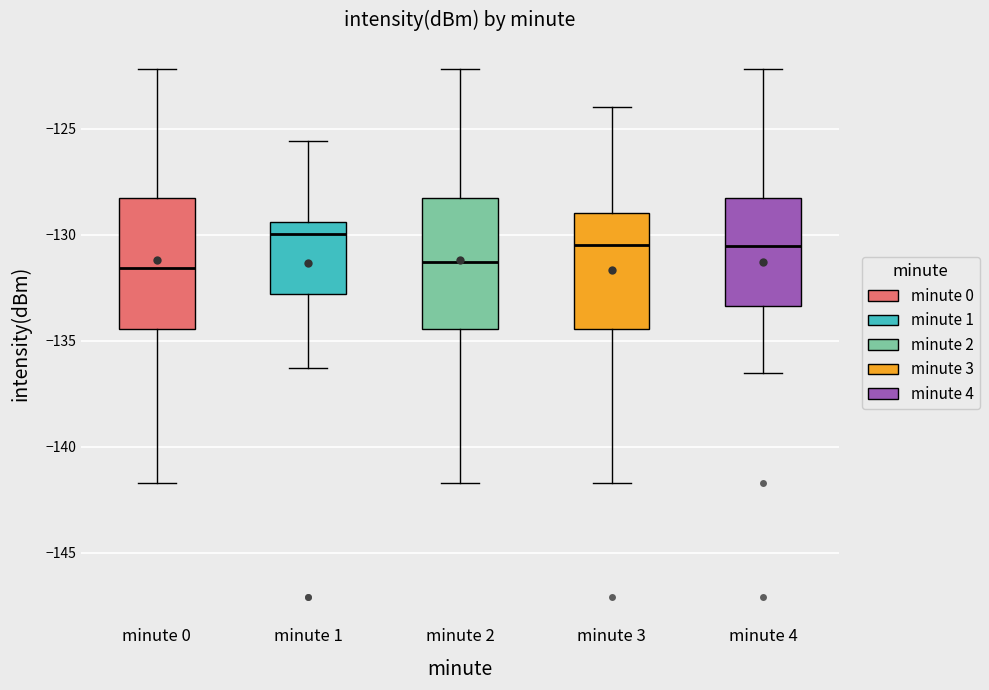

Reading left to right, transcribe this box plot: for each box, give where its median line is, the range the box spans, and where its two whiskers end, as read against the y-axis. The values are not printed on the chart, so give them approximately, as read against the axis.

minute 0: median -131.5, box -134.5 to -128.5, whiskers -141.5 to -122.0
minute 1: median -130.0, box -133.0 to -129.5, whiskers -136.5 to -125.5
minute 2: median -131.5, box -134.5 to -128.5, whiskers -141.5 to -122.0
minute 3: median -130.5, box -134.5 to -129.0, whiskers -141.5 to -124.0
minute 4: median -130.5, box -133.5 to -128.5, whiskers -136.5 to -122.0